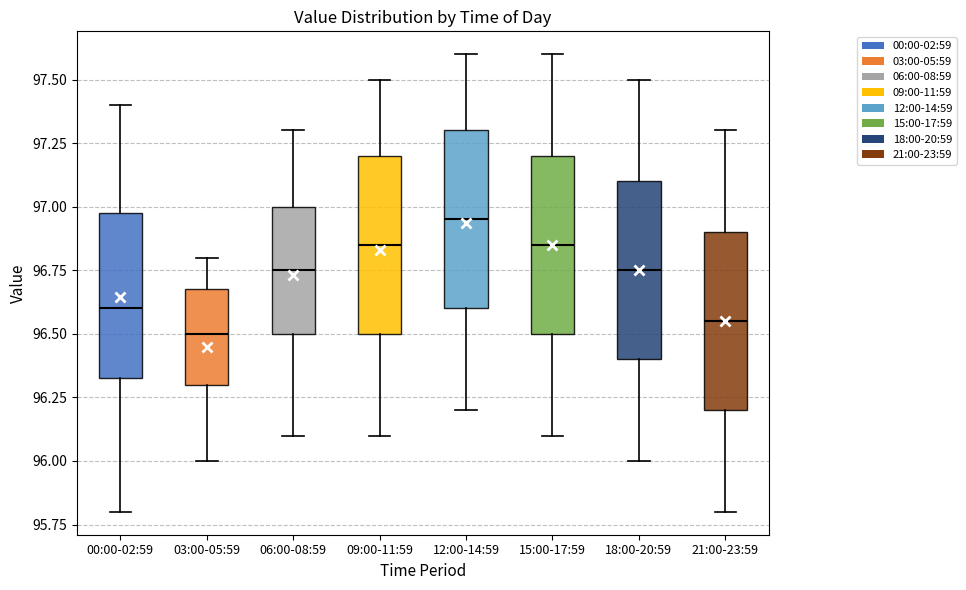

Which box's median line is the highest?

12:00-14:59